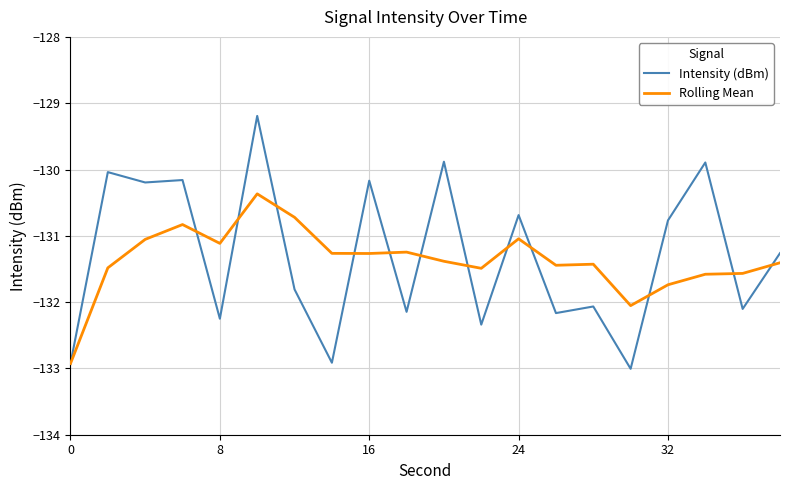

Rank the series by their average value, from highest to lowest.

Intensity (dBm), Rolling Mean